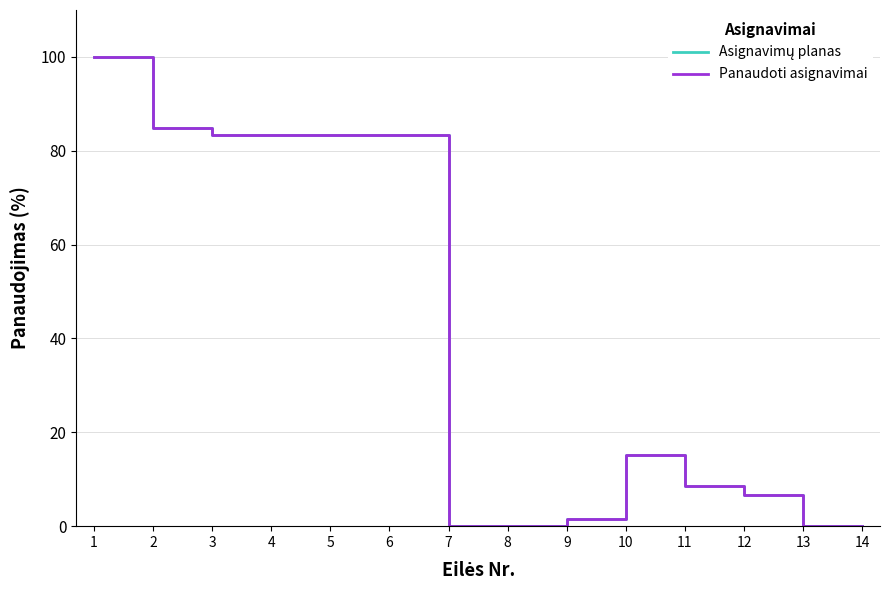

What is the greatest value displayed?

100.0